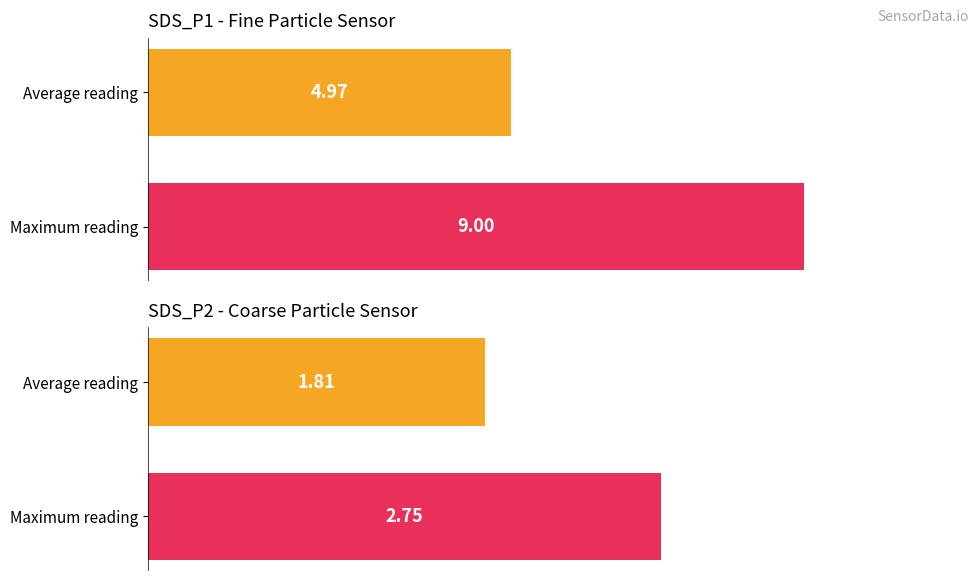

Which series has the largest range (max minus min)?

SDS_P1